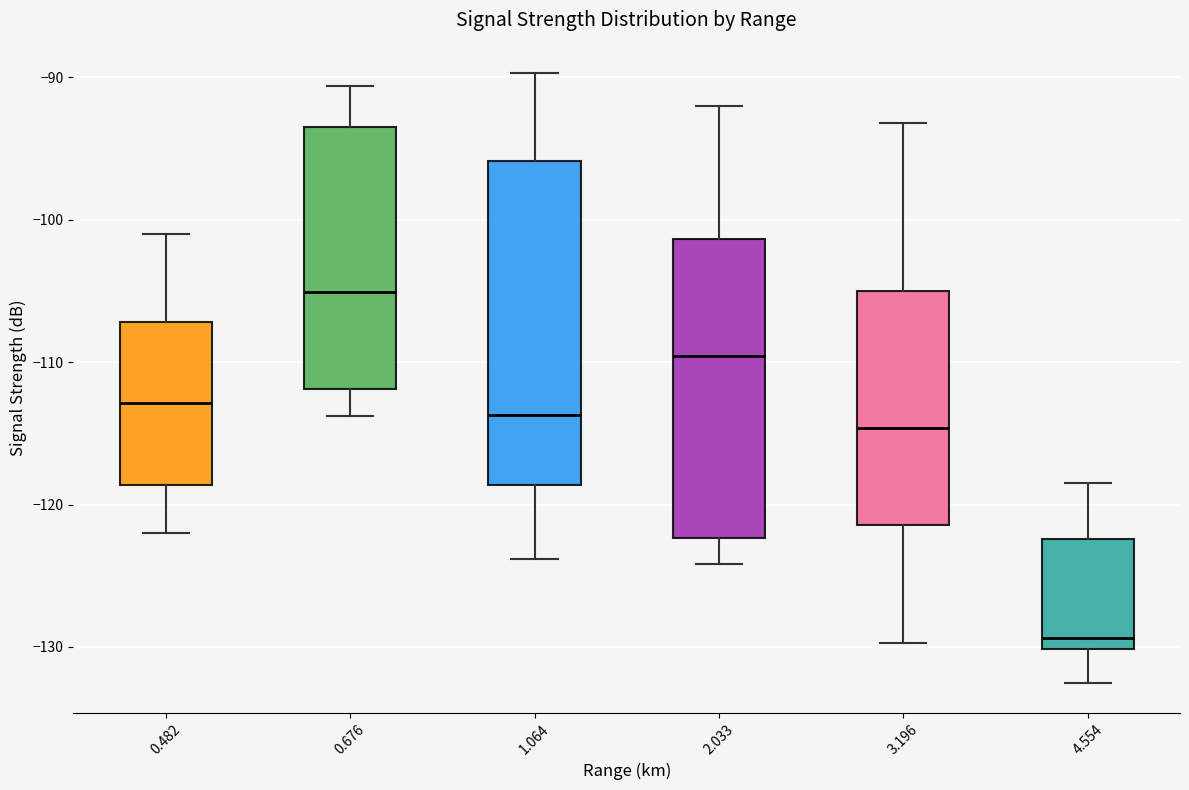

Reading left to right, read every box against the y-axis: the position of its median line, the range the box covers, and the ends of its whiskers. The values are not printed on the chart, so give them approximately, as read against the axis.

0.482: median -113, box -119 to -107, whiskers -122 to -101
0.676: median -105, box -112 to -93, whiskers -114 to -91
1.064: median -114, box -119 to -96, whiskers -124 to -90
2.033: median -110, box -122 to -101, whiskers -124 to -92
3.196: median -115, box -121 to -105, whiskers -130 to -93
4.554: median -129, box -130 to -122, whiskers -132 to -118